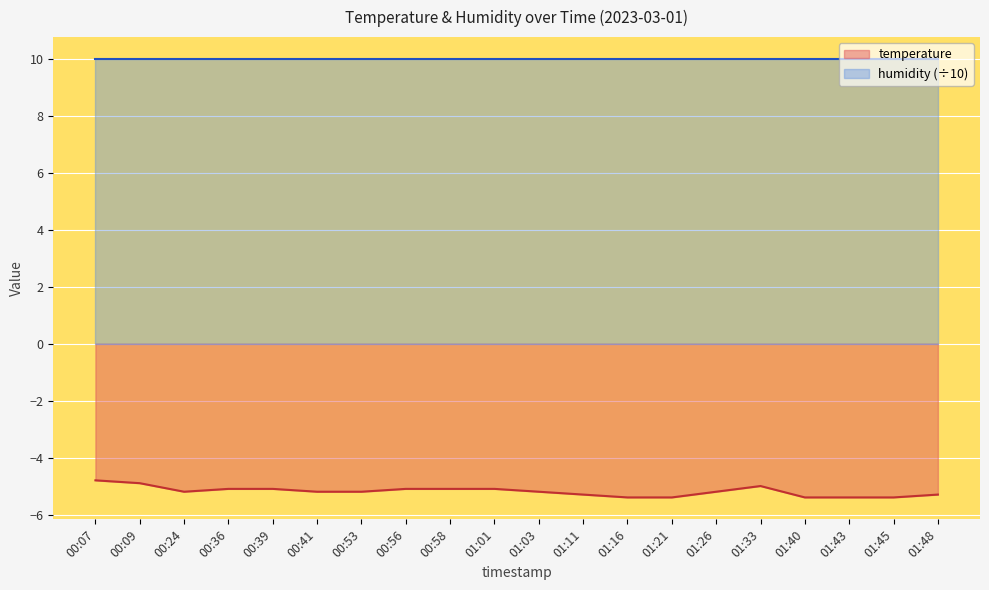

How many categories are shown in the chart?

20